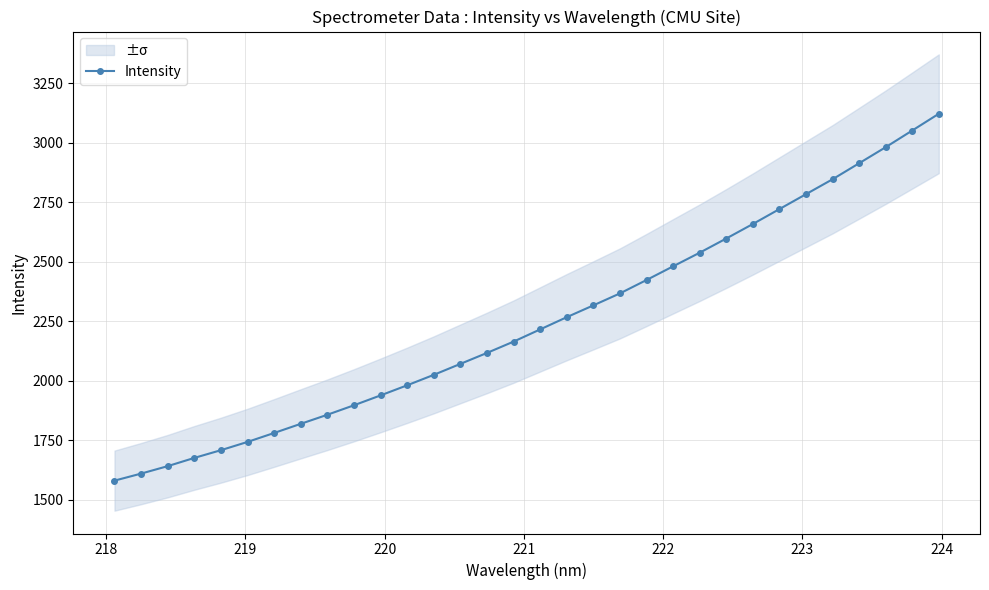

What is the lowest value of the Intensity series?

1579.6